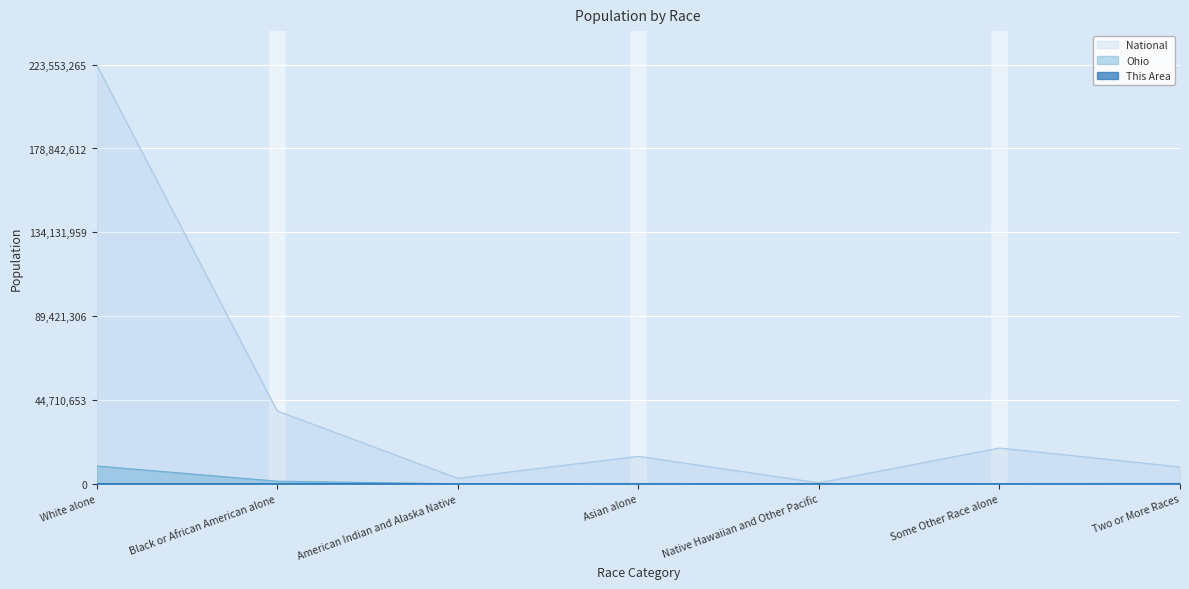

What is the label of the 2nd point from the left?

Black or African American alone